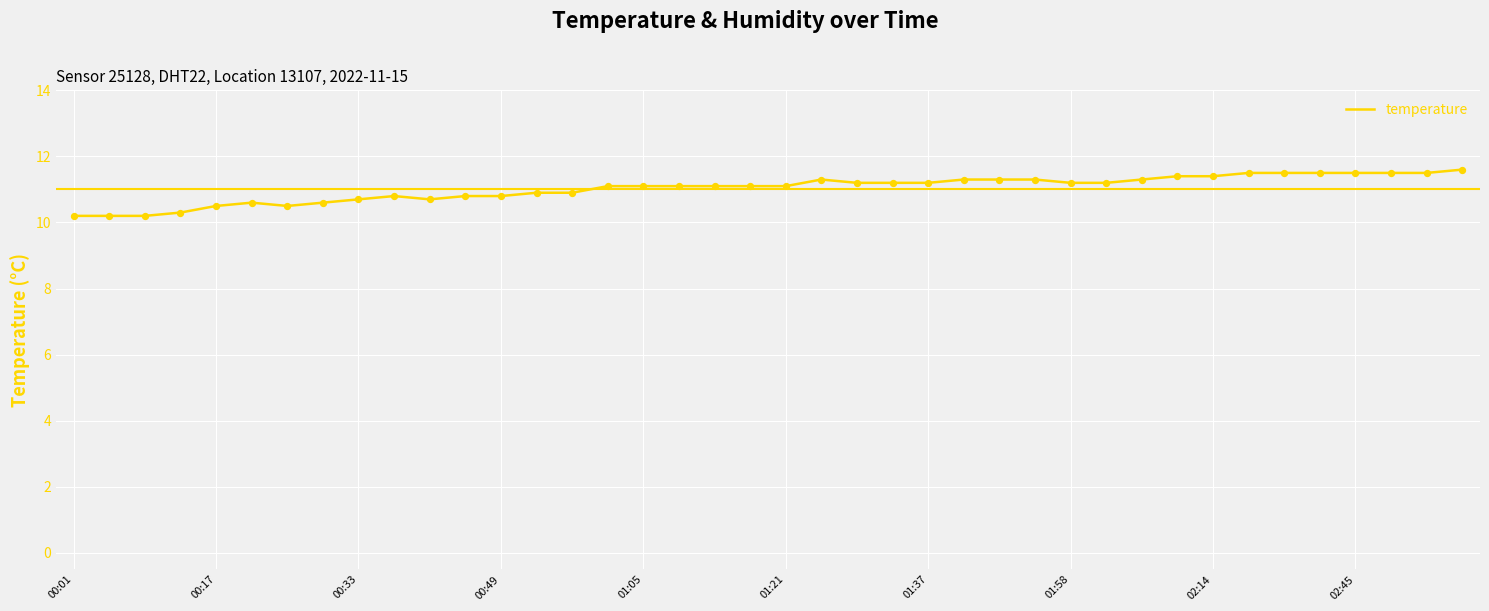

What is the difference between the maximum and minimum values?

1.4